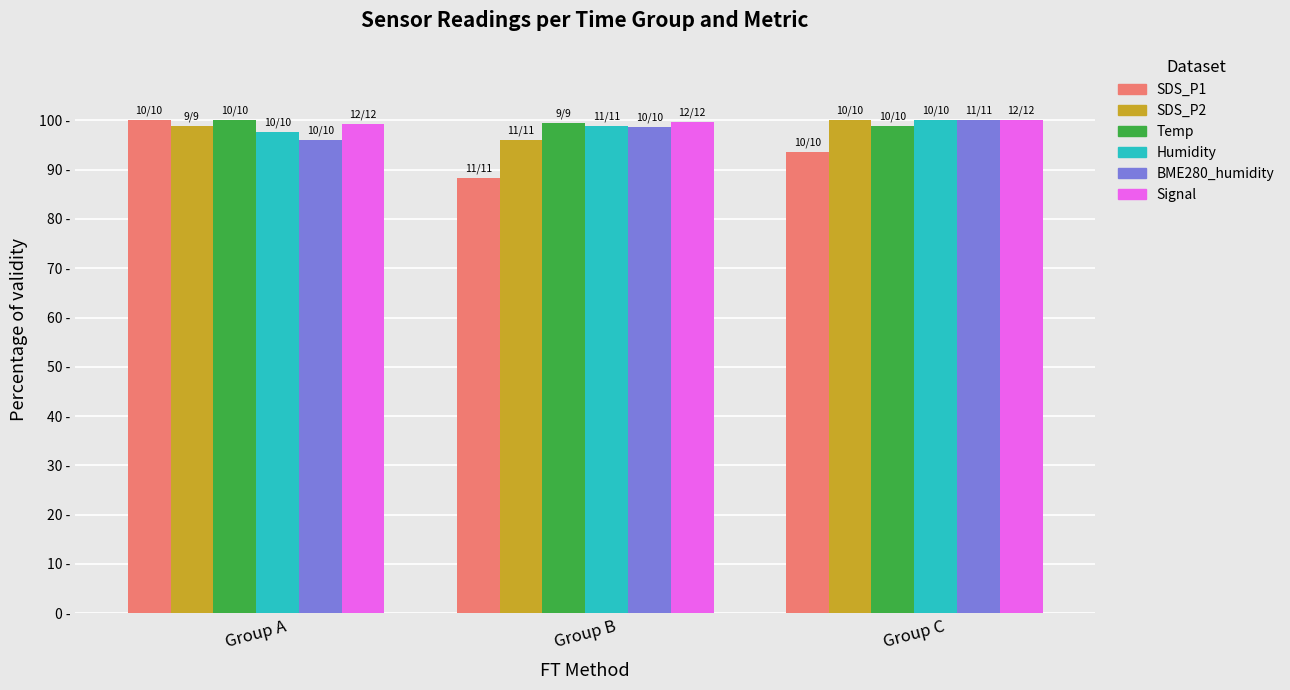

What is the total value across all series at Group B?

580.9